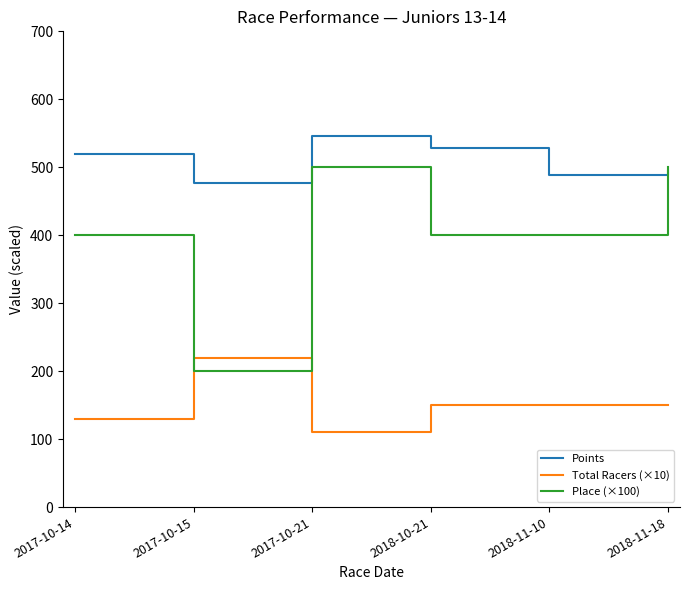

True or false: Points and Total Racers (×10) intersect in this chart.

False